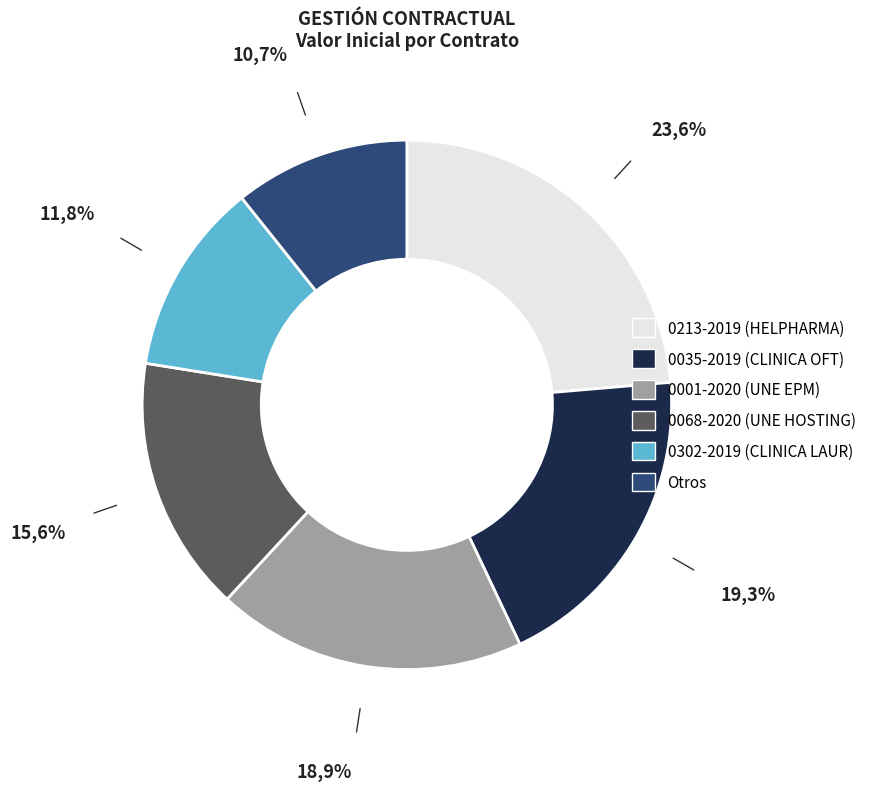

Does any single category account for the majority?

No